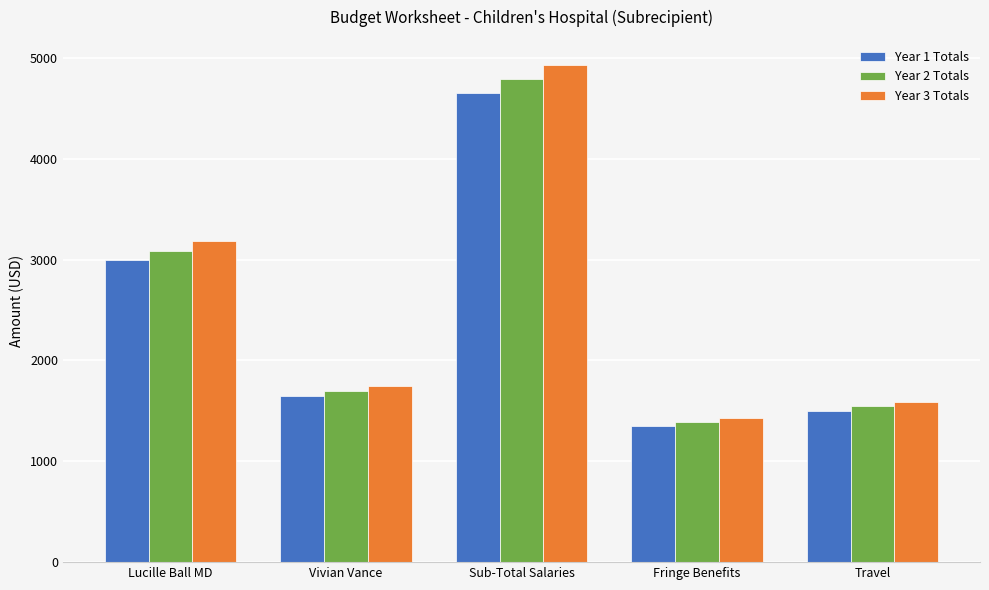

Which series has the largest range (max minus min)?

Year 3 Totals